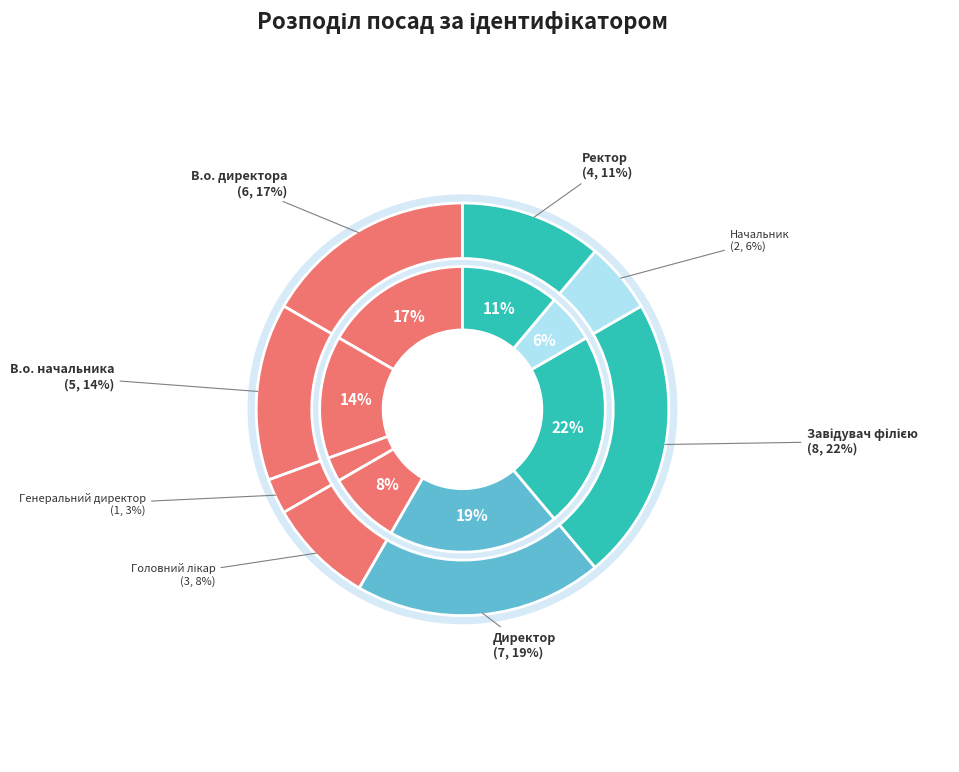

How many segments does this pie chart have?

8